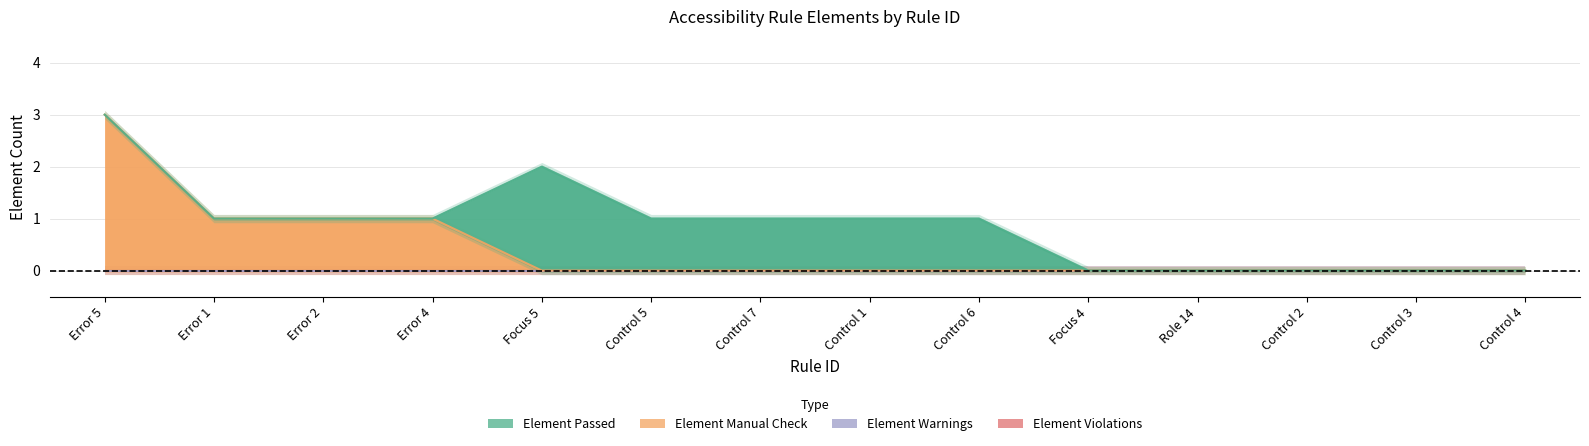

At which label does Element Passed reach its peak?

Focus 5